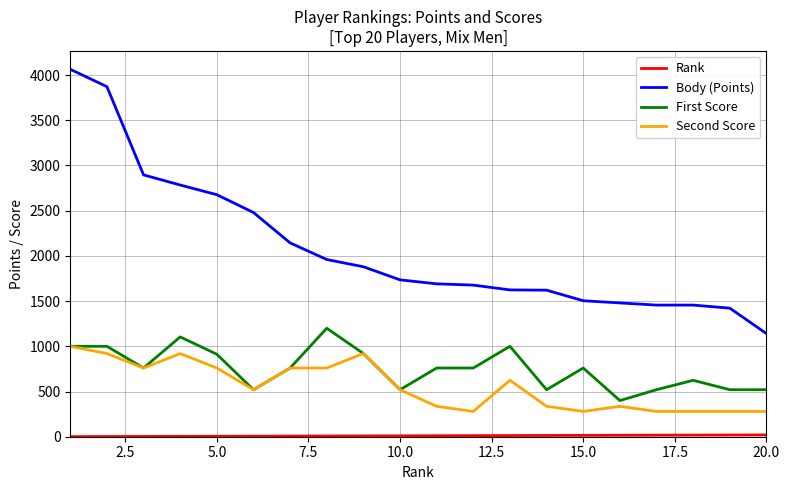

Which series has the largest total across all categories?

Body (Points)